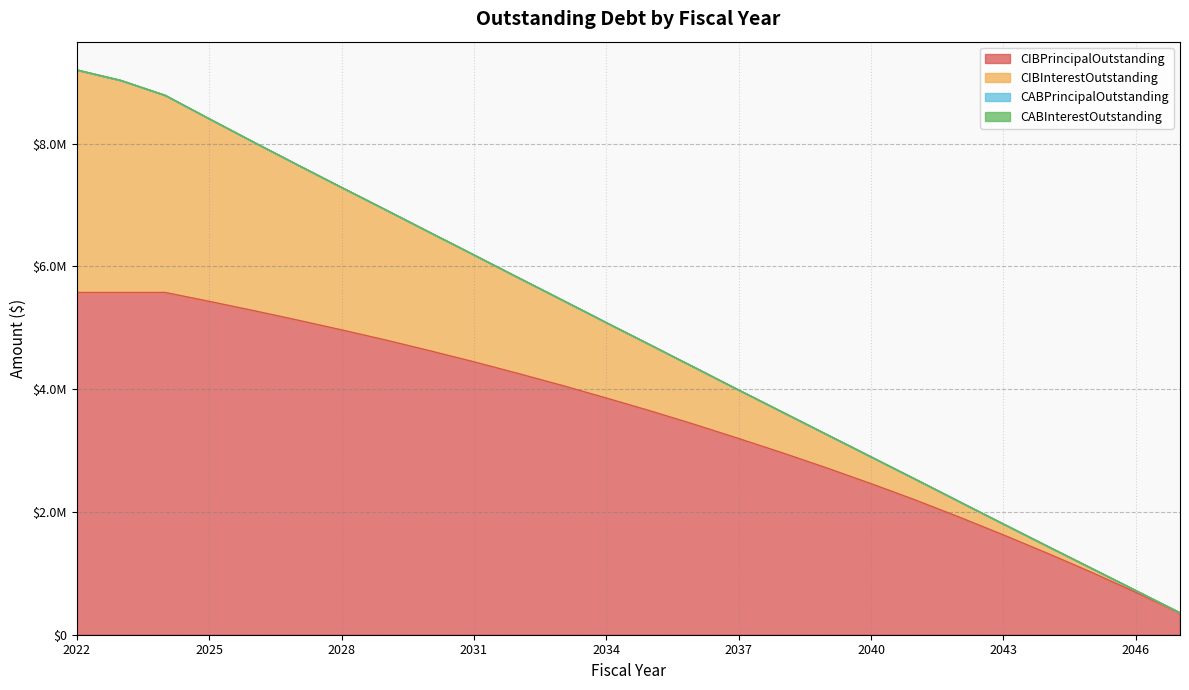

Rank the categories by CIBPrincipalOutstanding value from lowest to highest.

2047, 2046, 2045, 2044, 2043, 2042, 2041, 2040, 2039, 2038, 2037, 2036, 2035, 2034, 2033, 2032, 2031, 2030, 2029, 2028, 2027, 2026, 2025, 2022, 2023, 2024